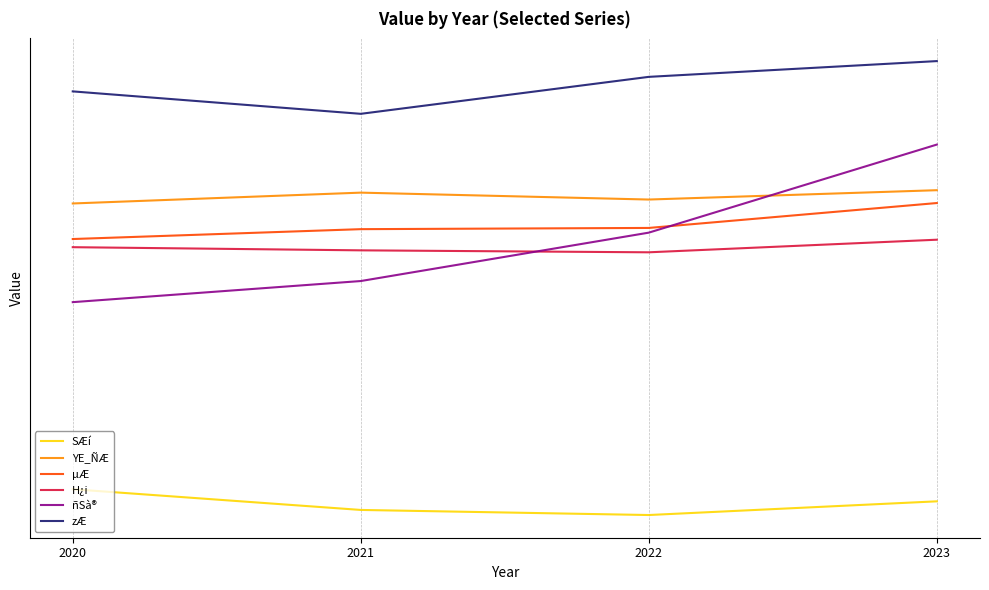

At which label is H¿i closest to 42577751196?

2020